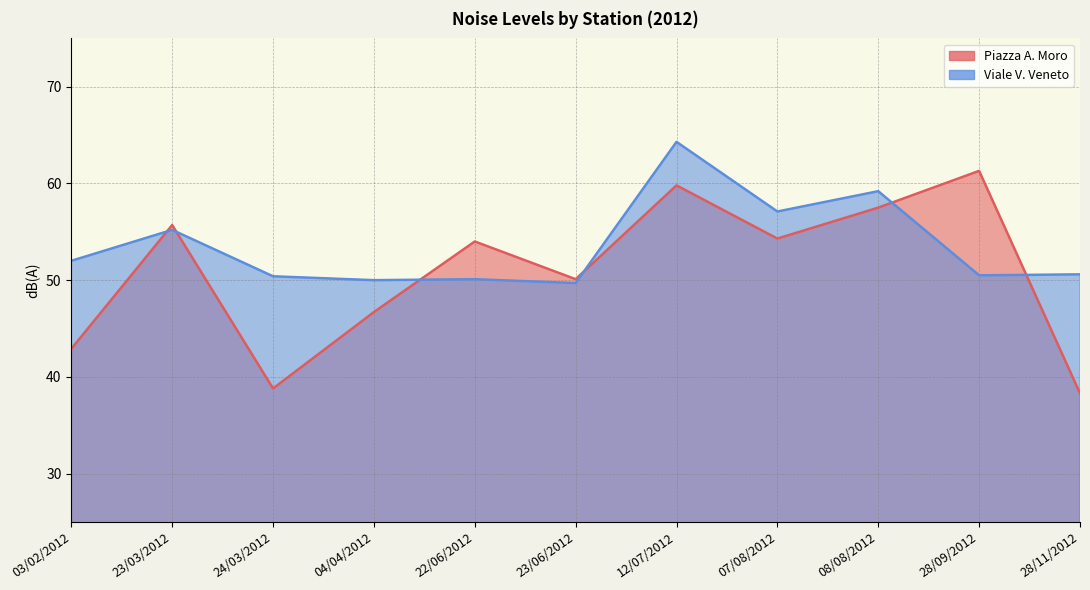

What is the total value across all series at 04/04/2012?

96.7